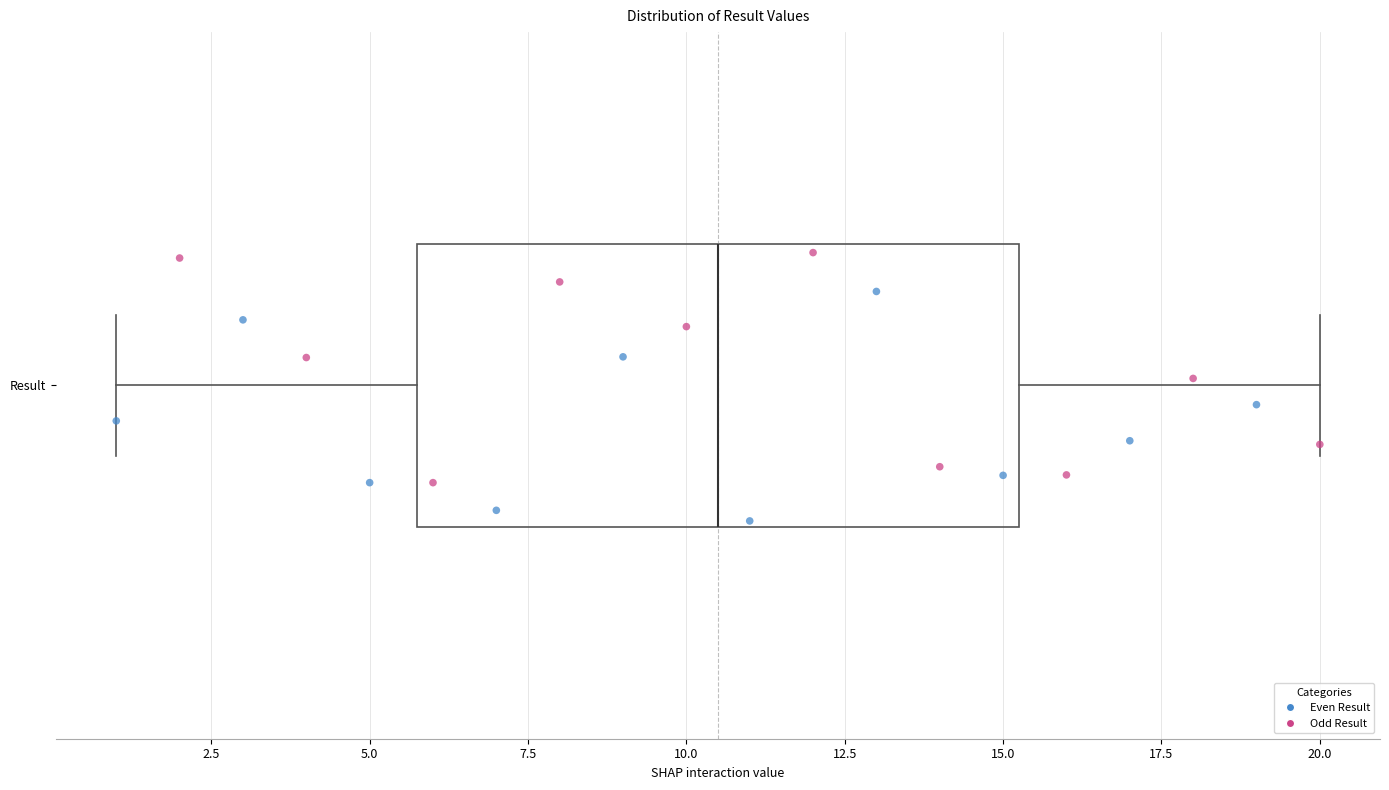

Where does the median line of the box for Result sit on the x-axis? The values are not printed on the chart, so give them approximately, as read against the axis.

10.5